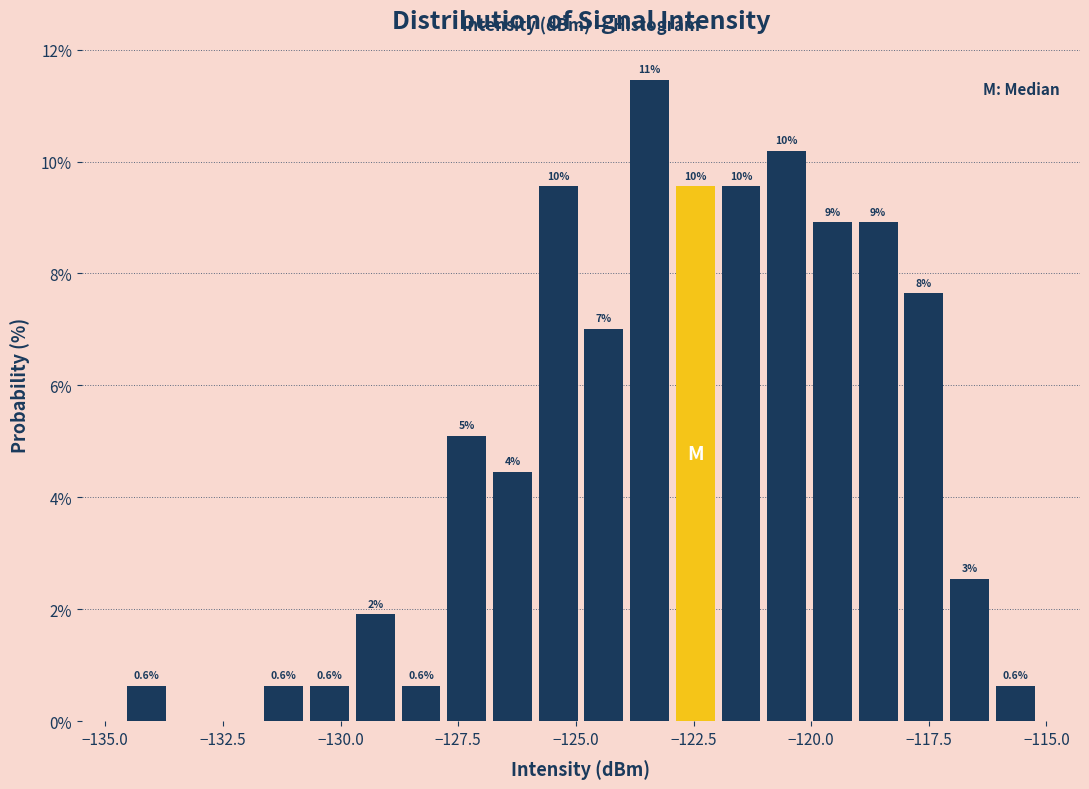

Read against the x-axis, roughly where is the centre of the tallest bar?

-123.5